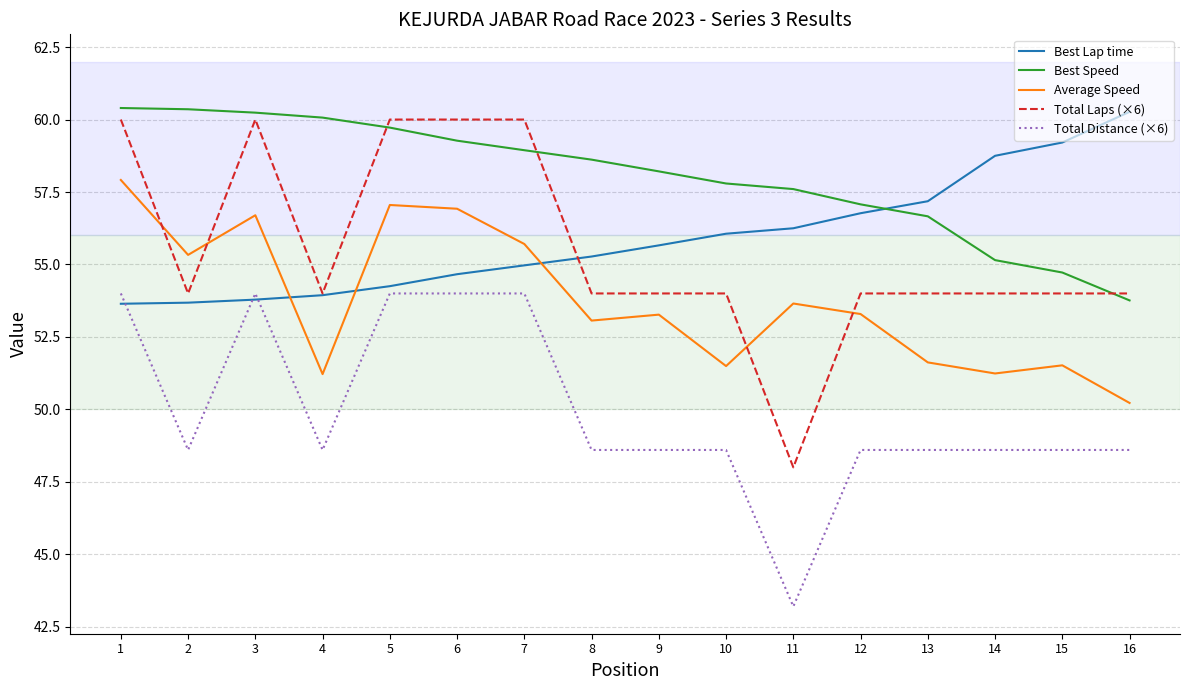

The value of Best Lap time at 6 is 85.1. True or false?

False